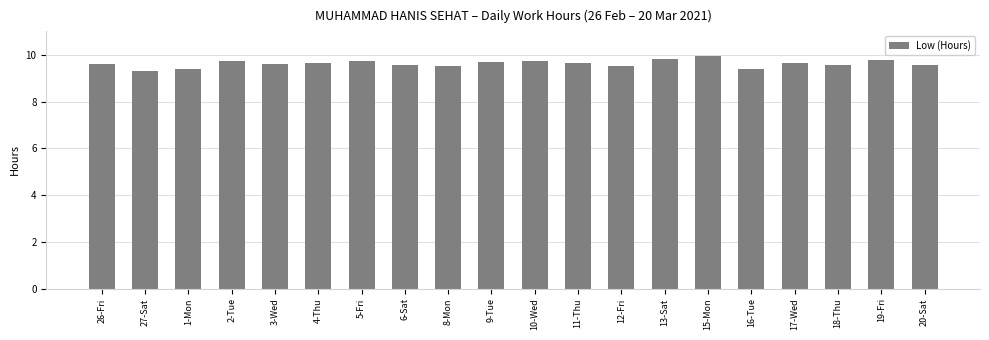

What is the sum of the values at 1-Mon and 8-Mon?

18.9